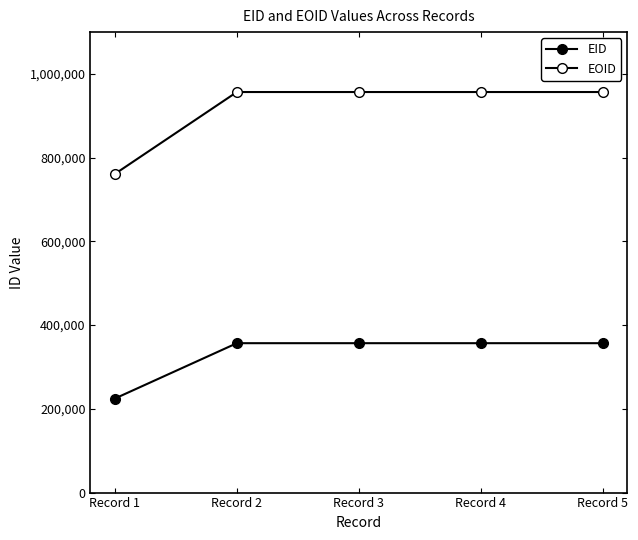

Which series has the largest total across all categories?

EOID